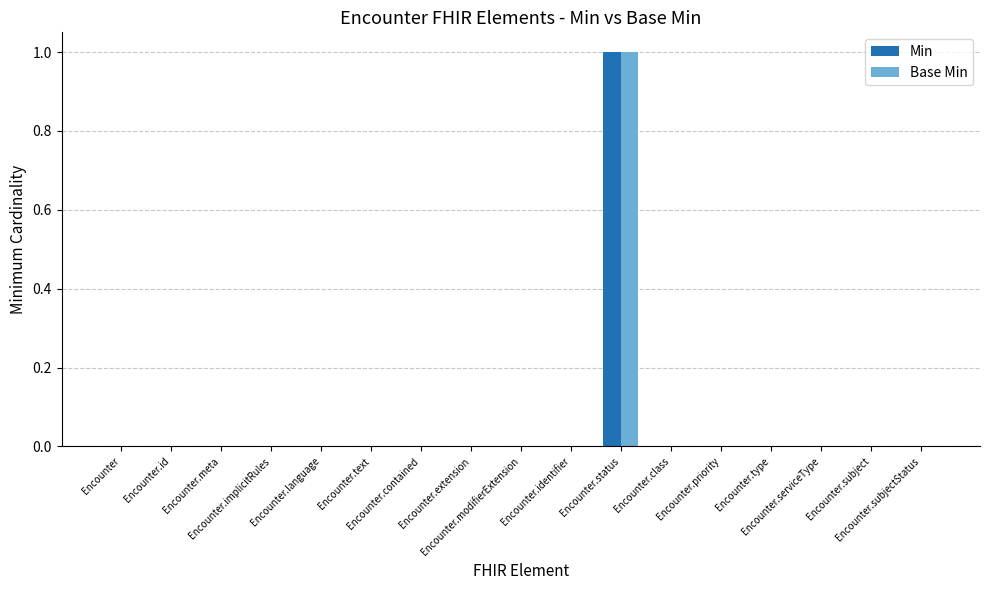

List the labels in order of Base Min value, largest first.

Encounter.status, Encounter, Encounter.id, Encounter.meta, Encounter.implicitRules, Encounter.language, Encounter.text, Encounter.contained, Encounter.extension, Encounter.modifierExtension, Encounter.identifier, Encounter.class, Encounter.priority, Encounter.type, Encounter.serviceType, Encounter.subject, Encounter.subjectStatus